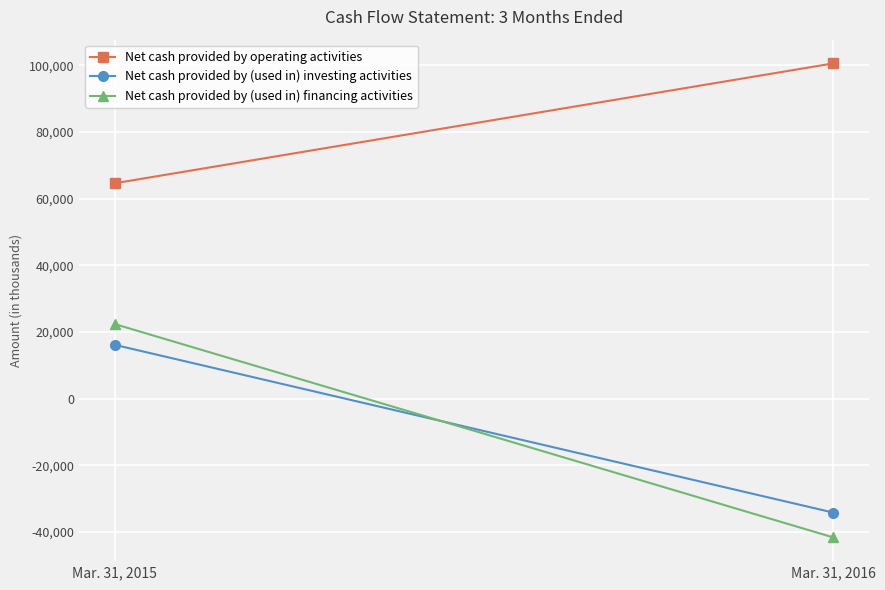

The Net cash provided by (used in) investing activities series shows -34204 at Mar. 31, 2016. True or false?

True